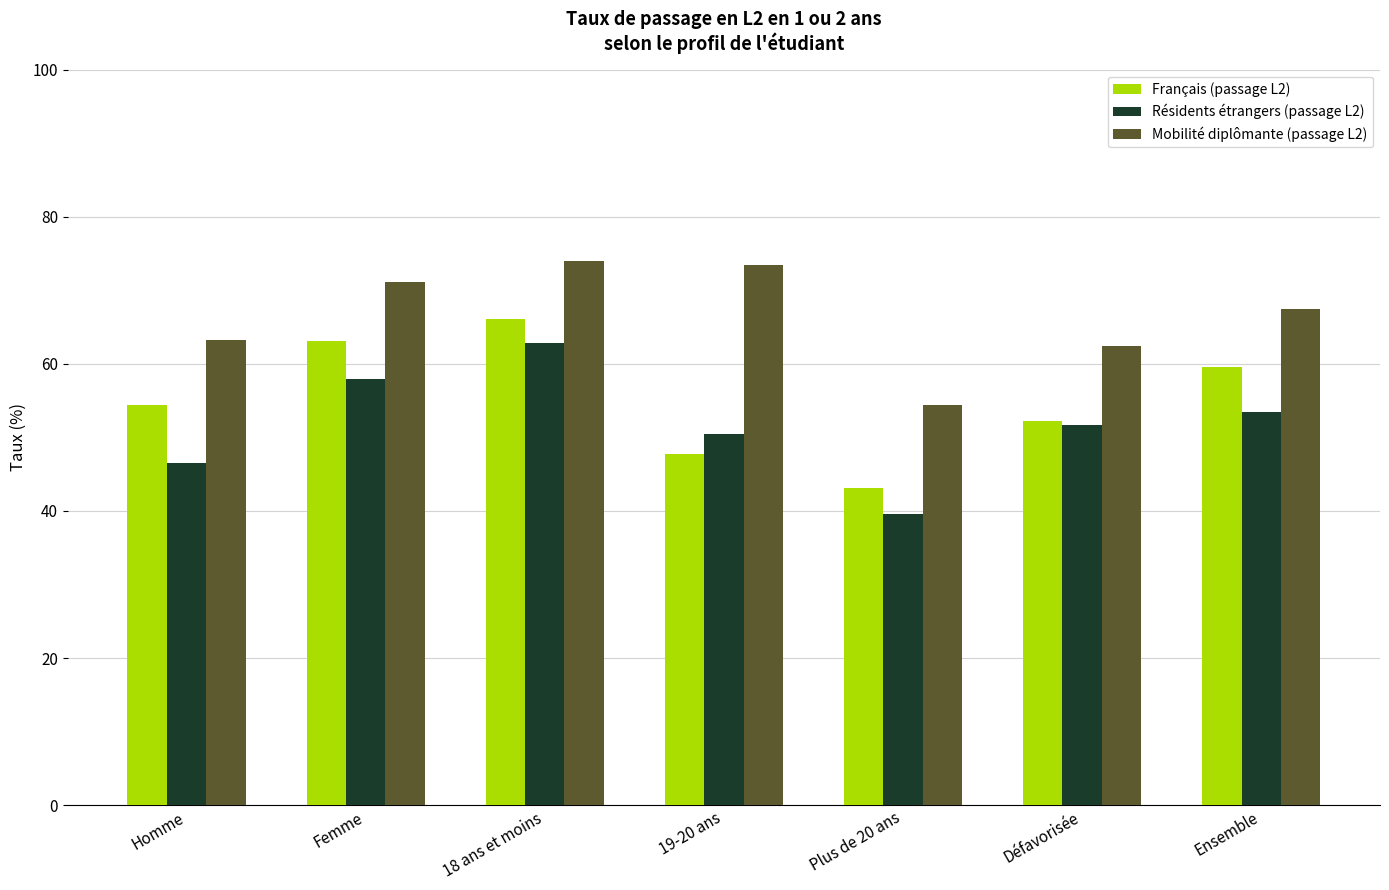

Which series has the widest spread of values?

Résidents étrangers (passage L2)